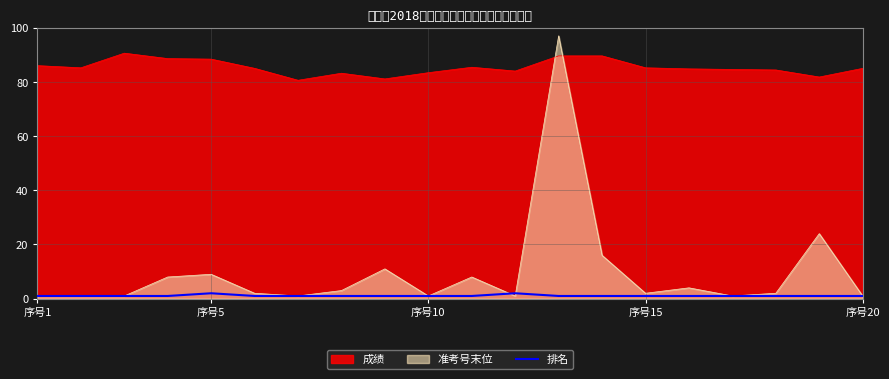

Read the value at 10.

1